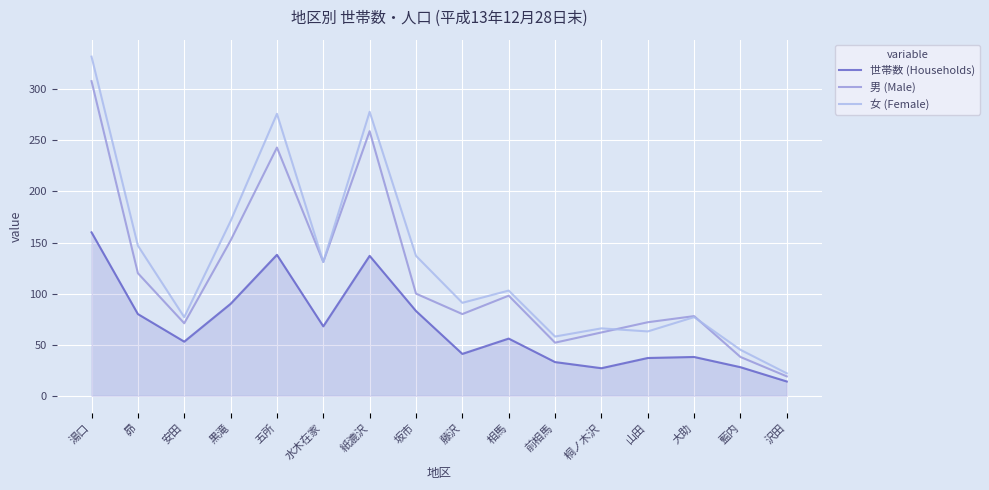

What are all the series names shown in the legend?

世帯数 (Households), 男 (Male), 女 (Female)